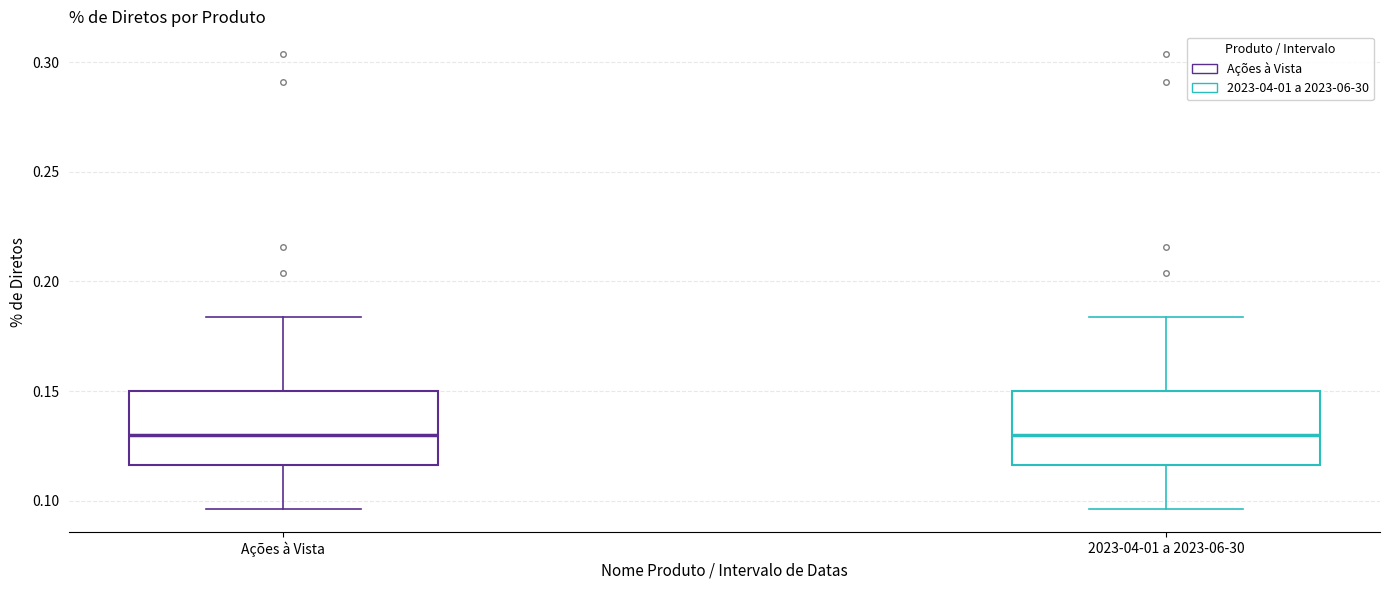

Reading left to right, transcribe this box plot: for each box, give where its median line is, the range the box spans, and where its two whiskers end, as read against the y-axis. The values are not printed on the chart, so give them approximately, as read against the axis.

Ações à Vista: median 0.130, box 0.115 to 0.150, whiskers 0.095 to 0.185
2023-04-01 a 2023-06-30: median 0.130, box 0.115 to 0.150, whiskers 0.095 to 0.185